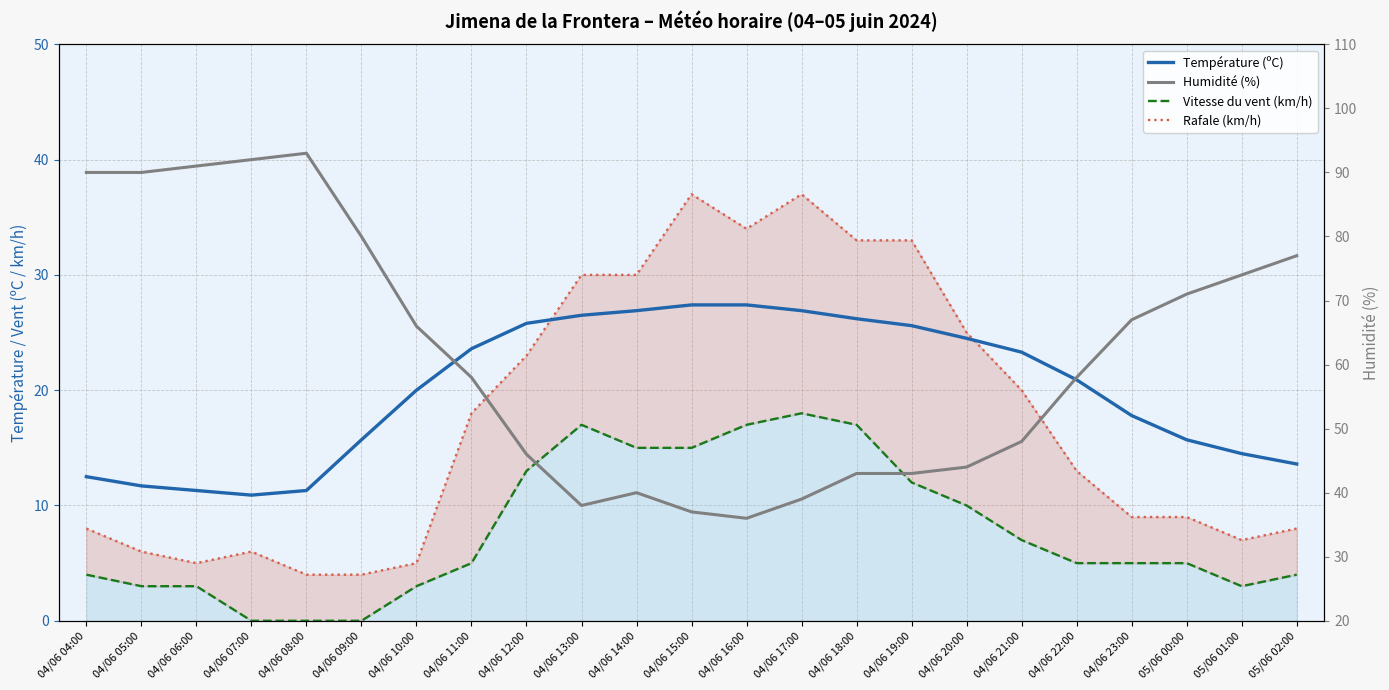

Between 04/06 17:00 and 04/06 20:00, which series saw the biggest shift?

Rafale (km/h)